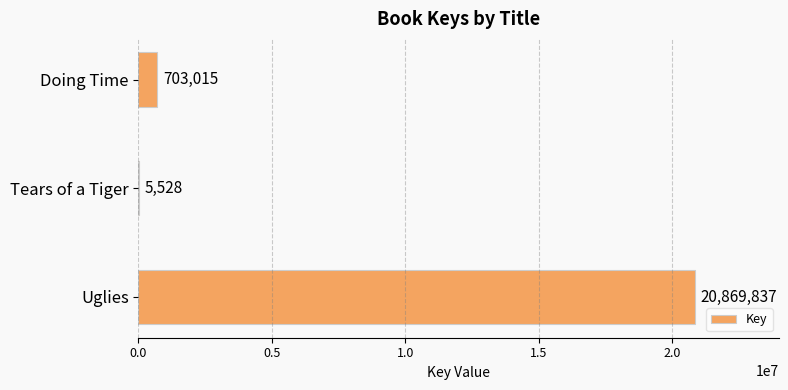

What is the sum of all values?

21578380